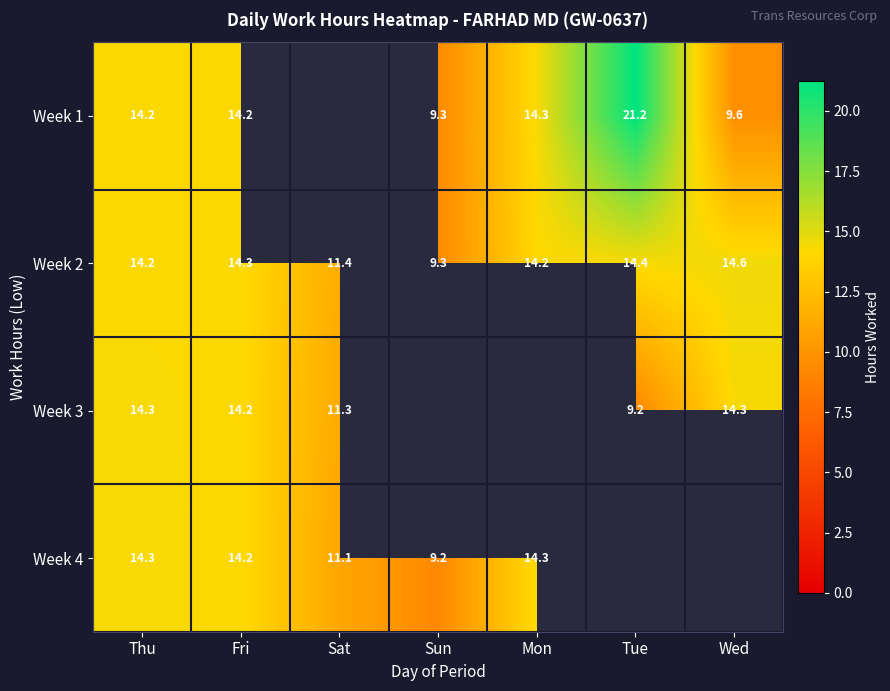

What is the difference between the Week 4 values at Sat and Thu?

3.2